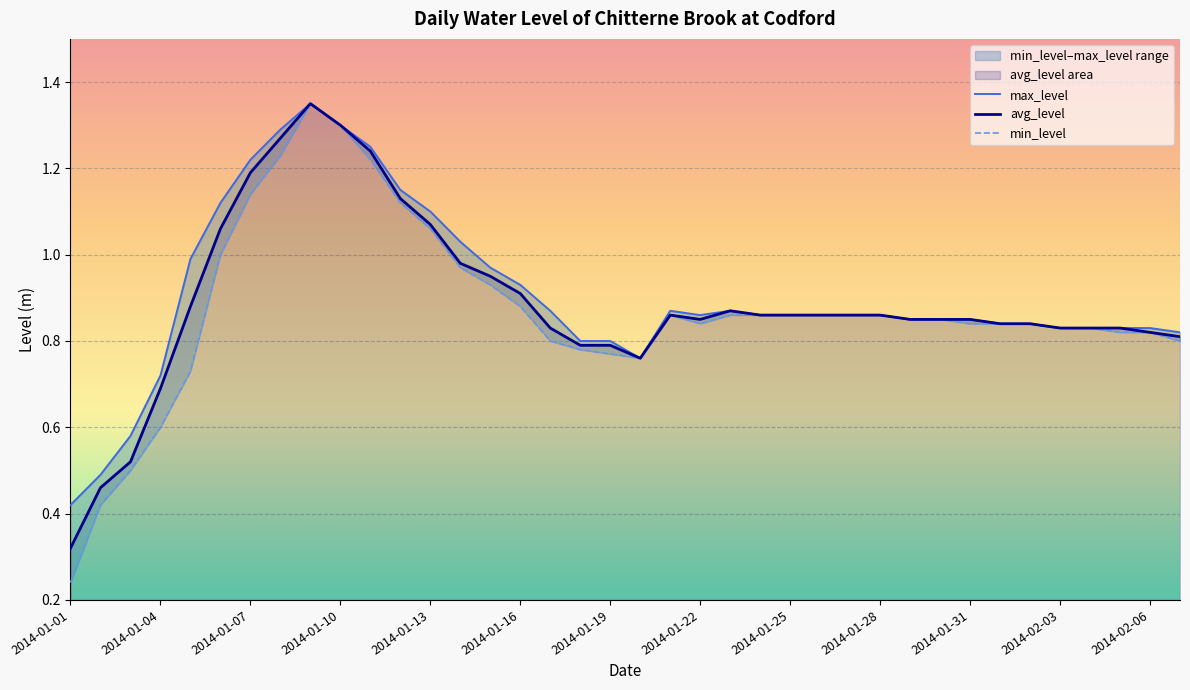

At which category does the chart reach its minimum across all series?

2014-01-01